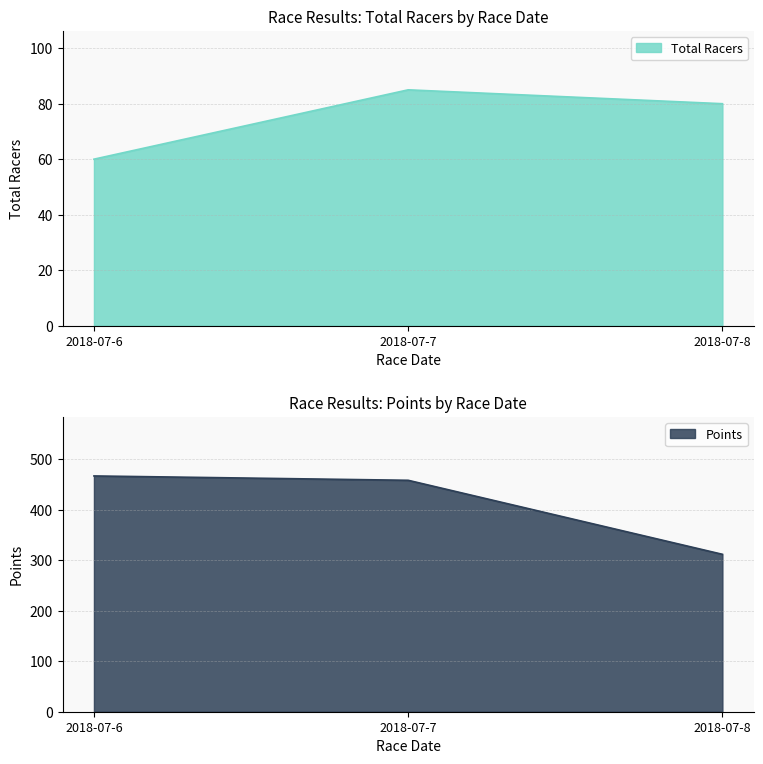

What is the value of the Points point at the 3rd from the left?

311.6